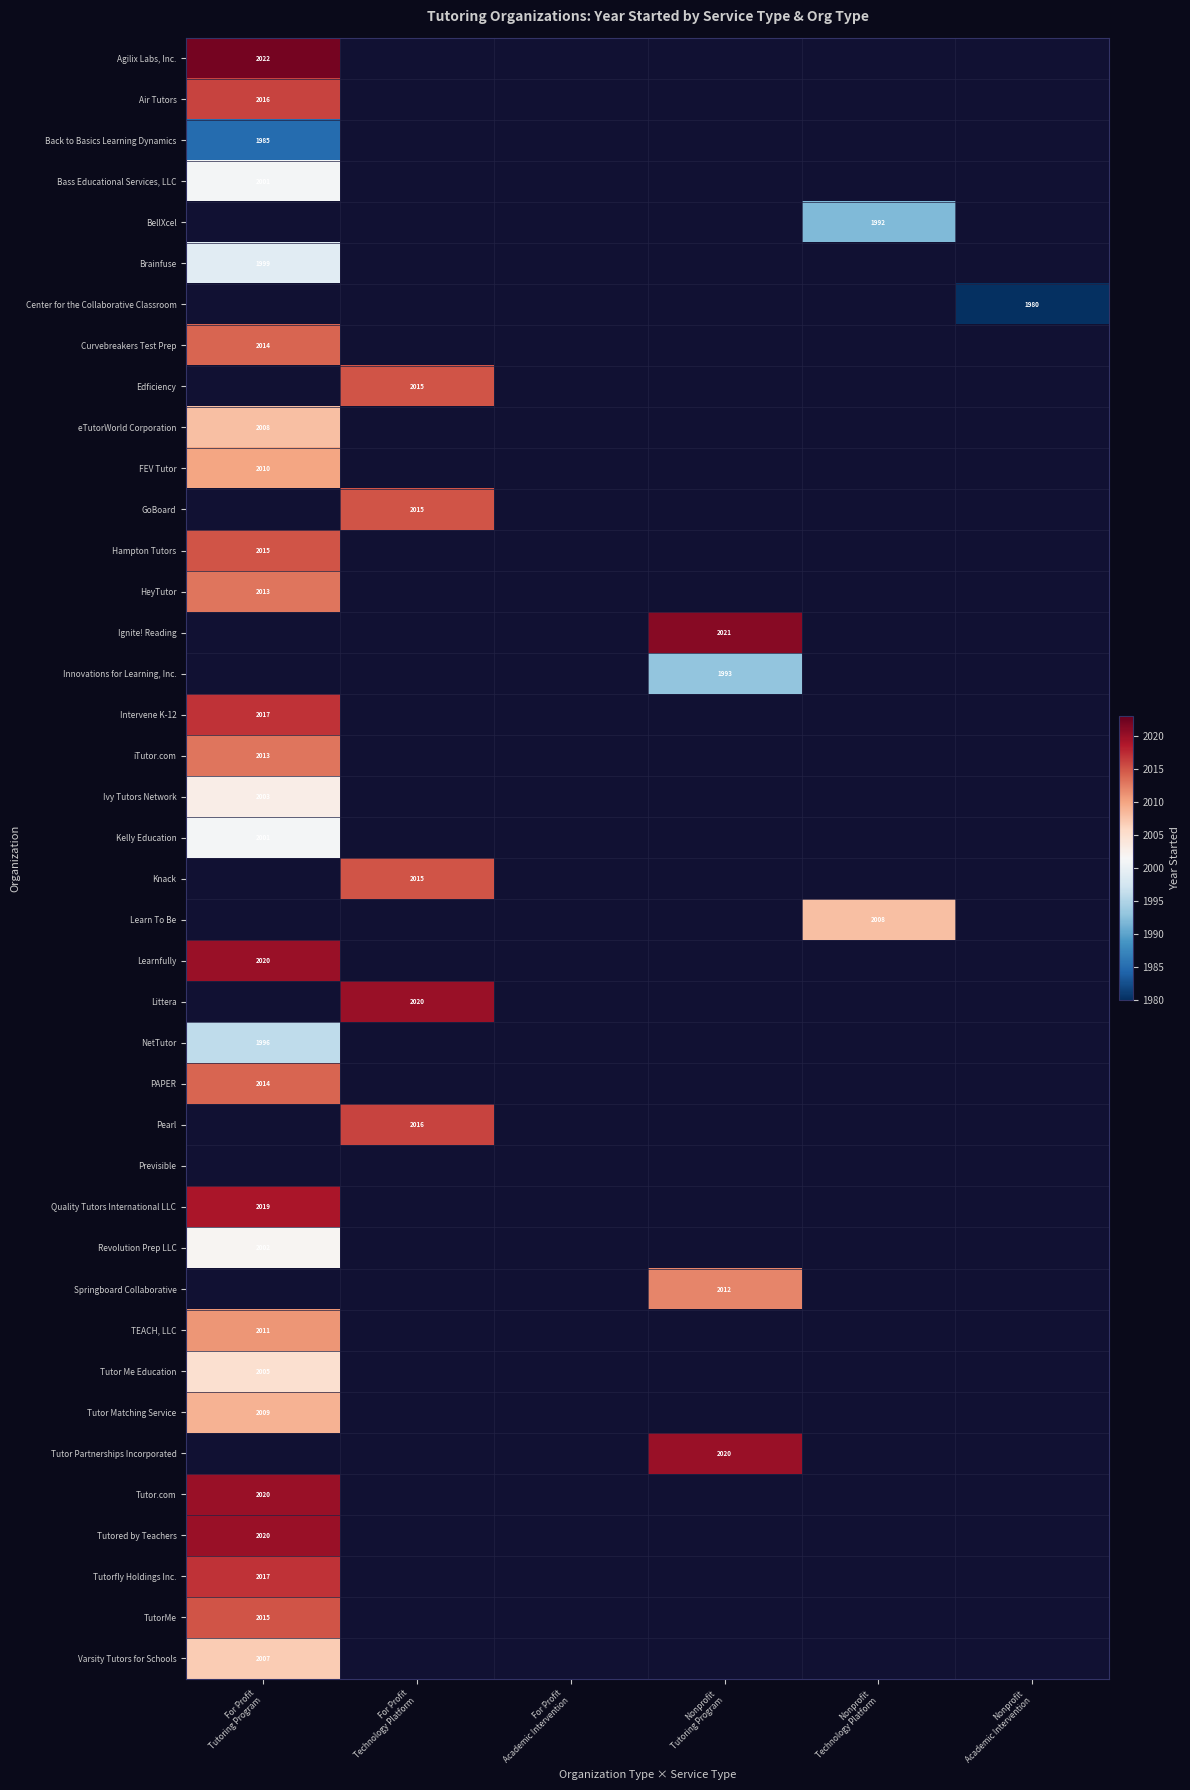

Which has a higher value, For Profit
Academic Intervention or Nonprofit
Technology Platform?

Nonprofit
Technology Platform